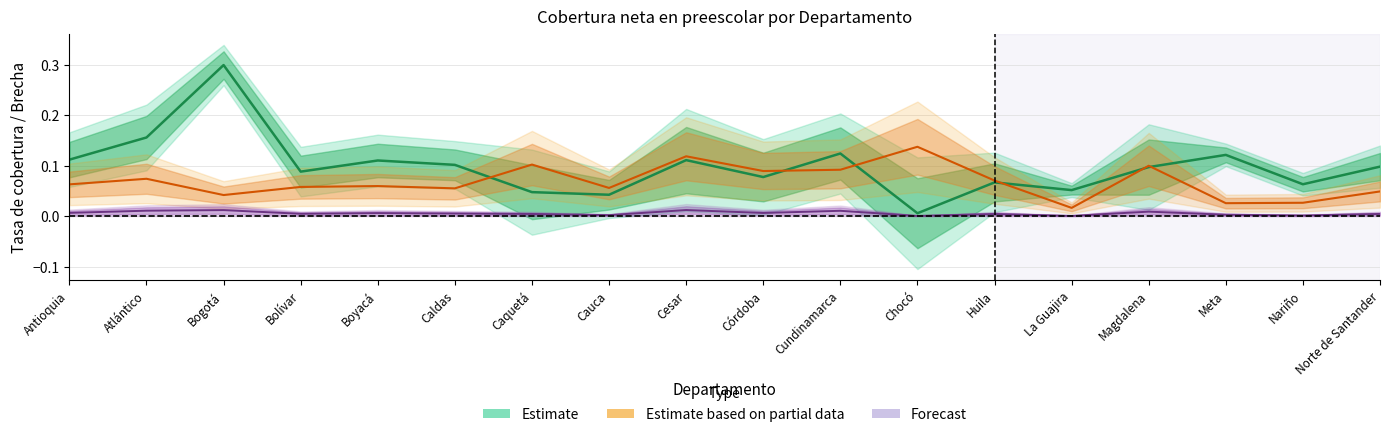

How many interior local peaks does the Forecast series have?

6